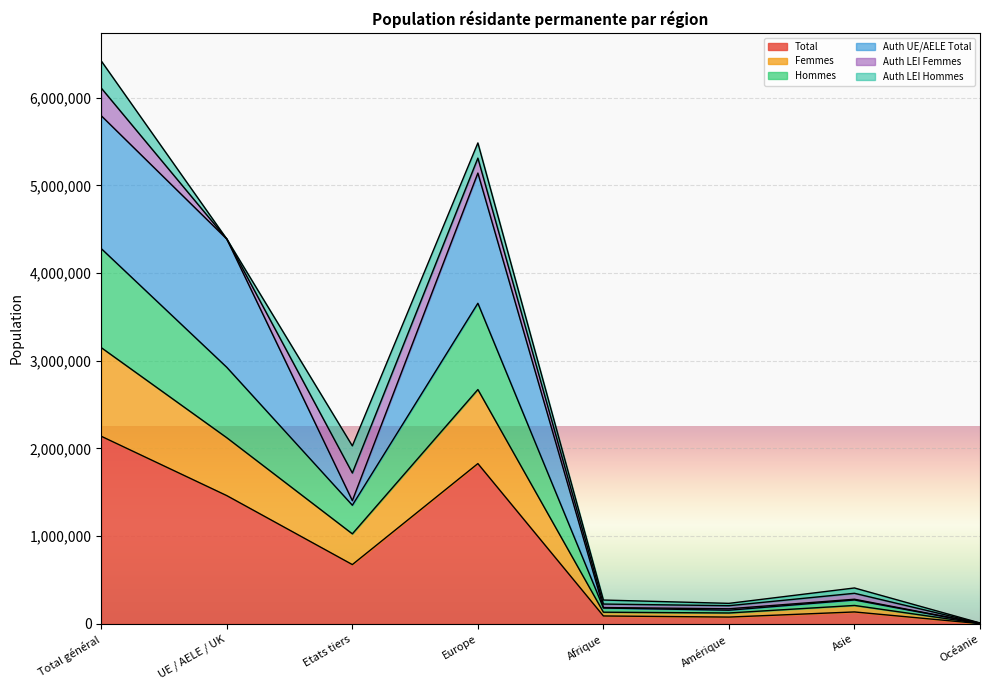

How many interior local peaks does the Total series have?

2